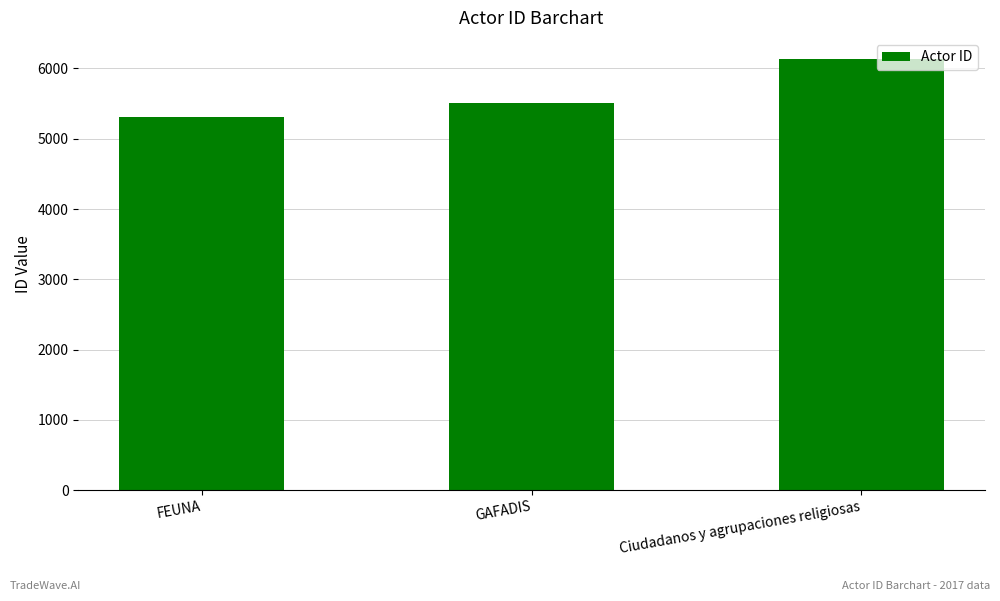

What is the change in value from GAFADIS to Ciudadanos y agrupaciones religiosas?

+623